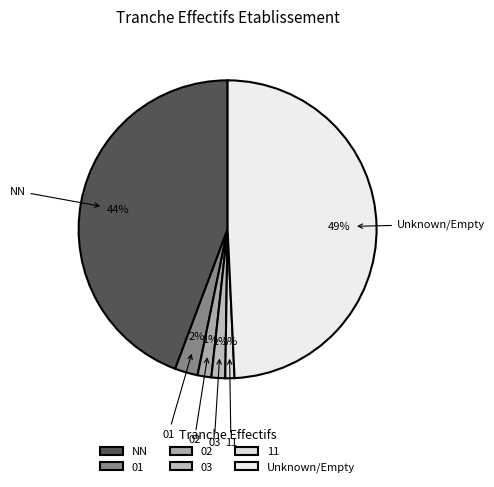

To the nearest percent, what percentage of the pie is 03?

1%